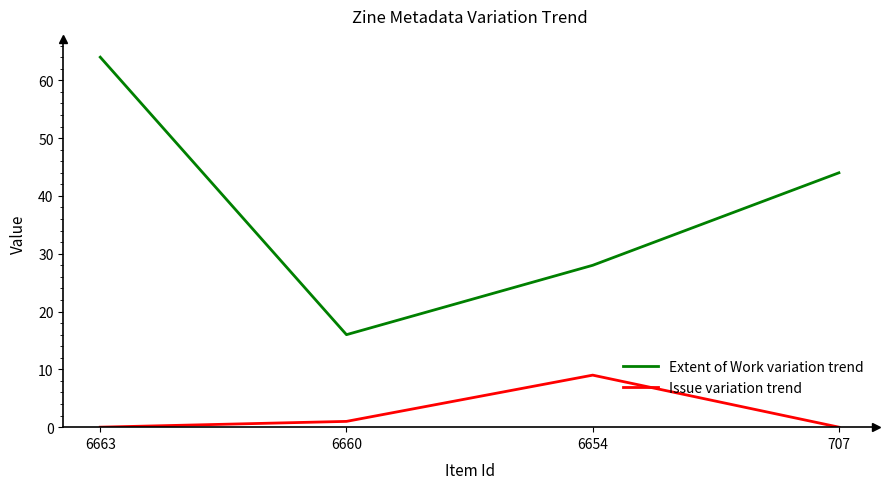

The Issue variation trend series shows 4 at 6663. True or false?

False